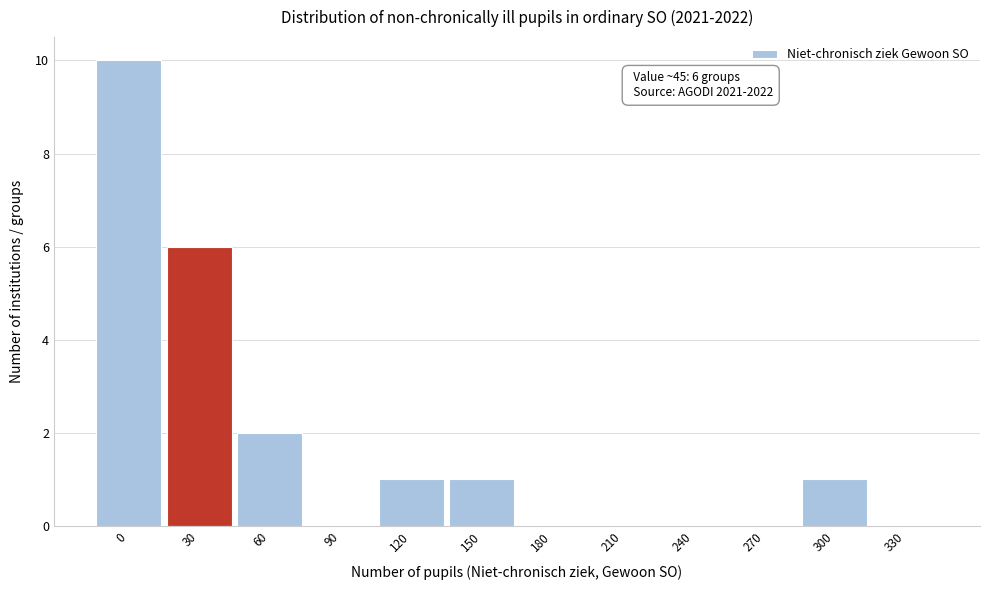

Reading left to right, extract all data points from this chart.

0=10	30=6	60=2	90=0	120=1	150=1	180=0	210=0	240=0	270=0	300=1	330=0